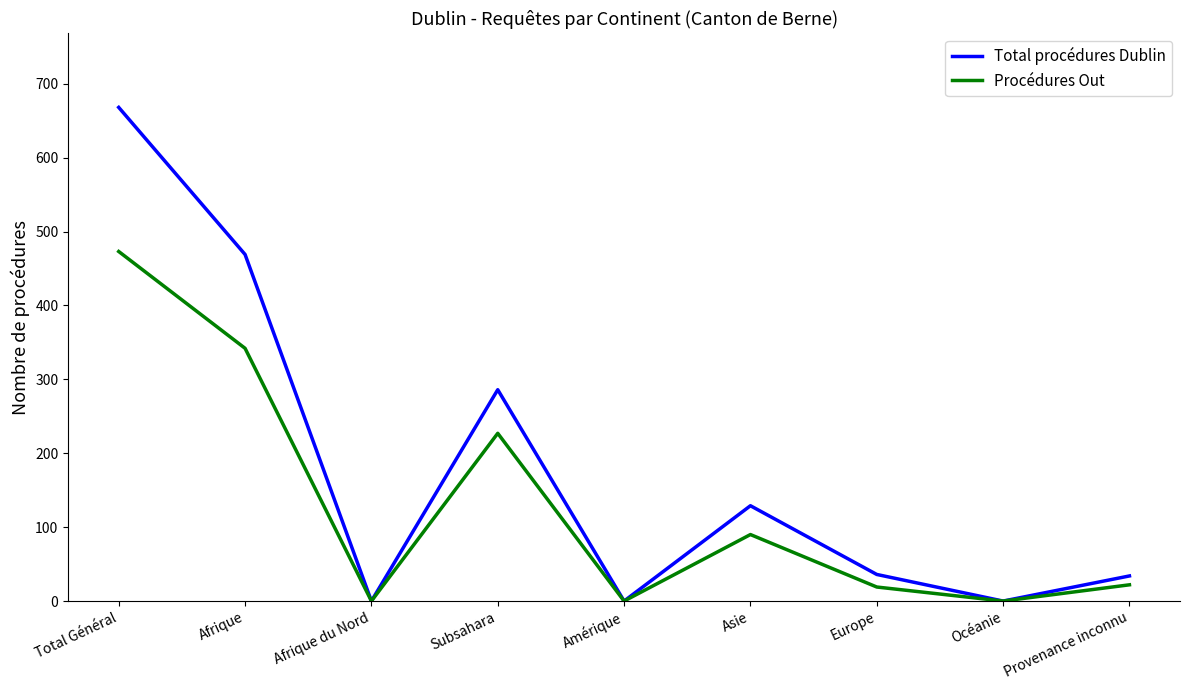

What are all the series names shown in the legend?

Total procédures Dublin, Procédures Out